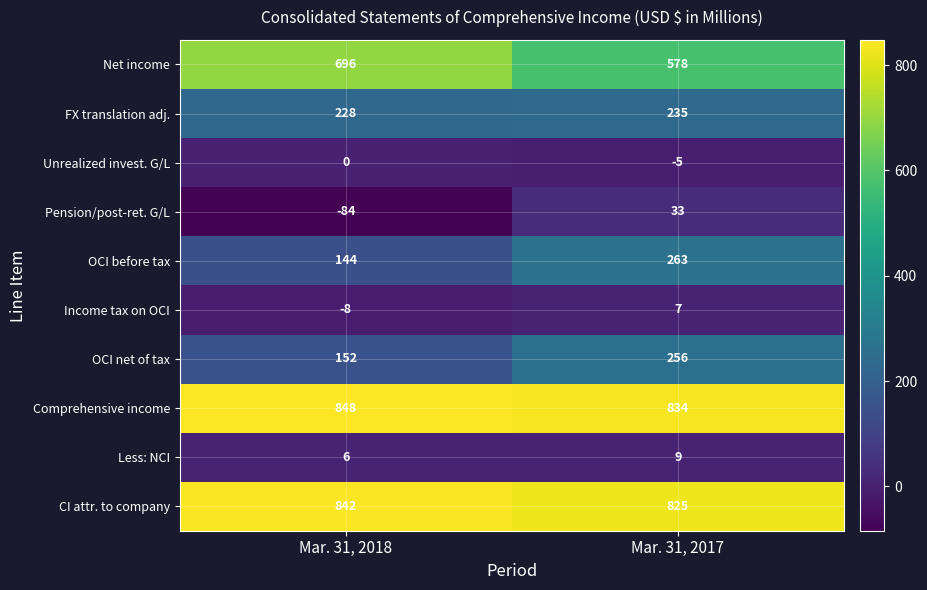

Between Mar. 31, 2018 and Mar. 31, 2017, which series saw the biggest shift?

OCI before tax